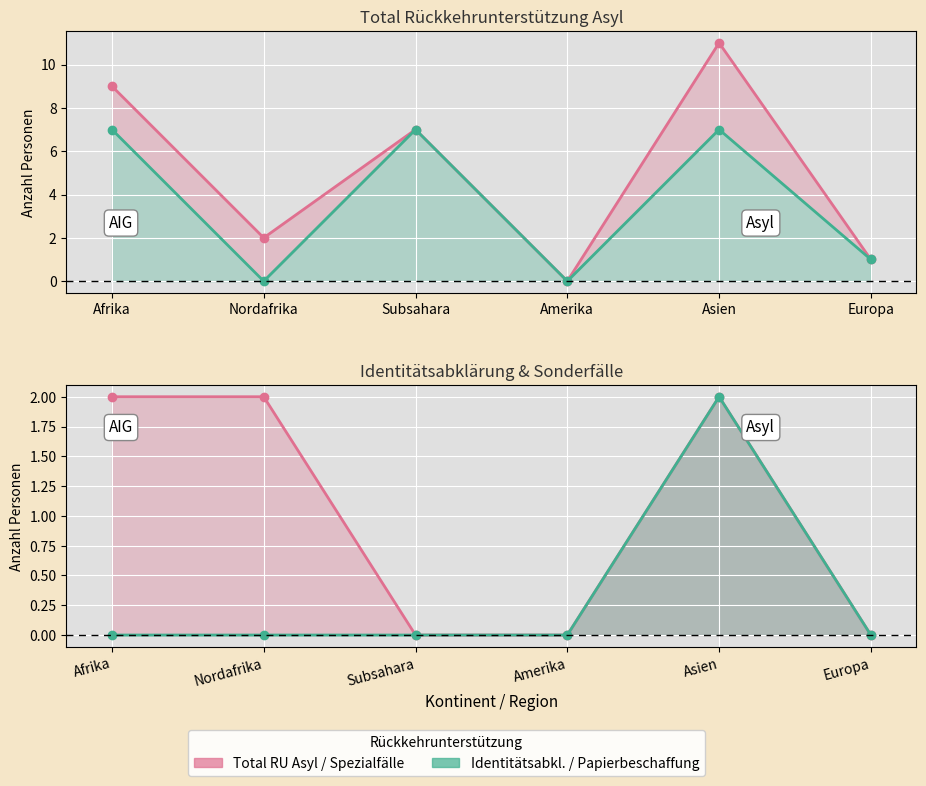

Is the value of Identitätsabklärung line at Amerika greater than the value of Total RU Asyl line at Asien?

No